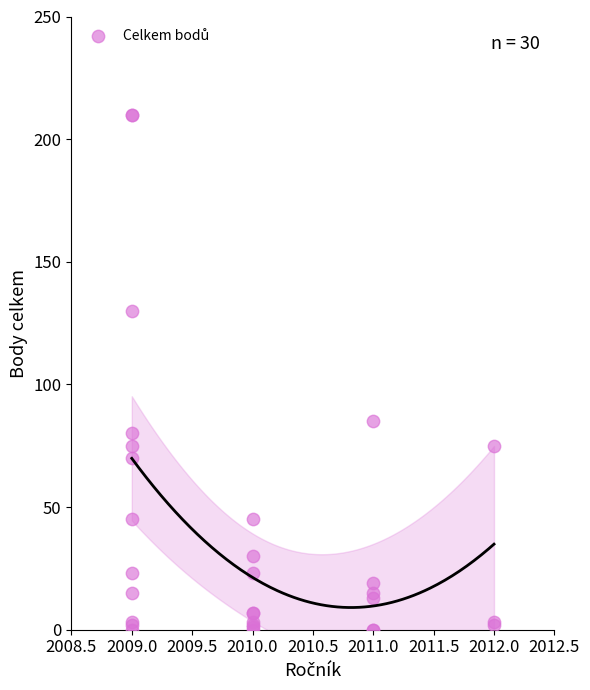

What Y value in the scatter plot is closest to 105?

85